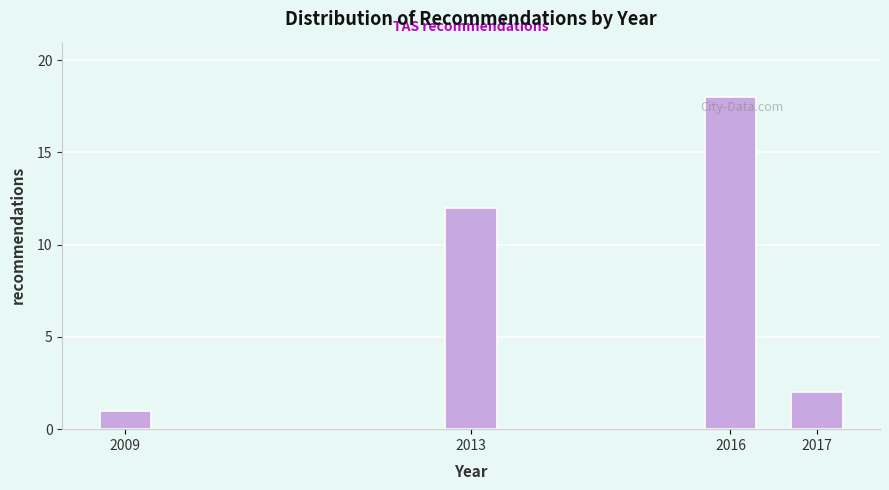

Reading left to right, list all the values displayed in this chart.

1	12	18	2